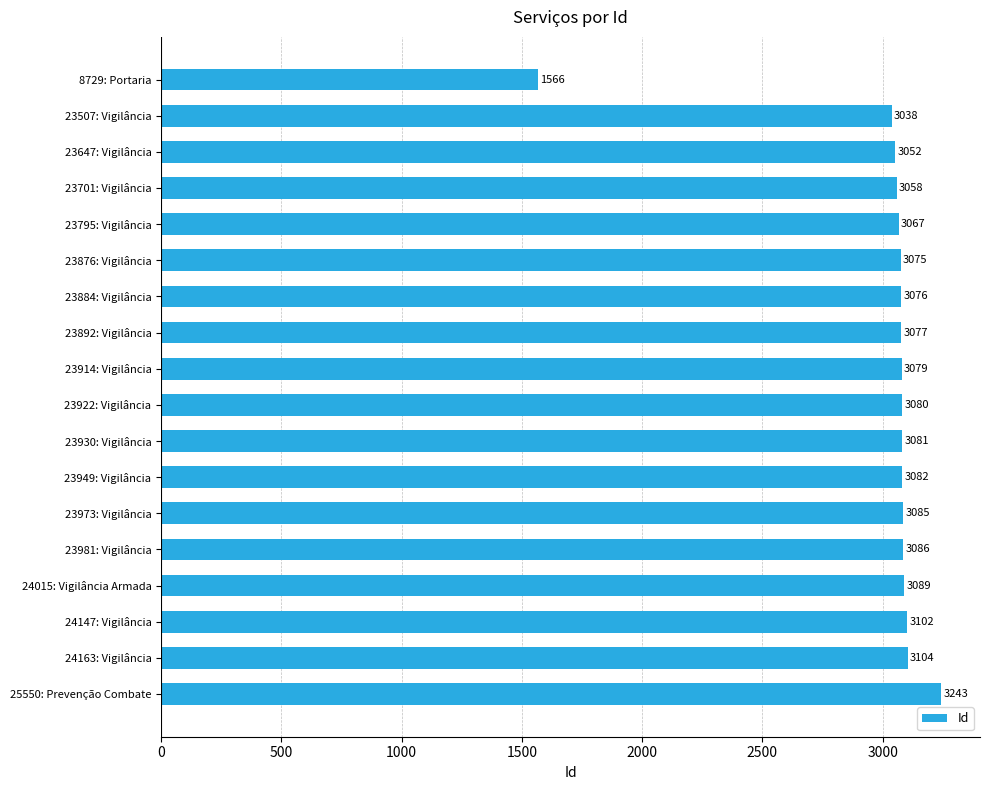

What is the sum of all values?

54040